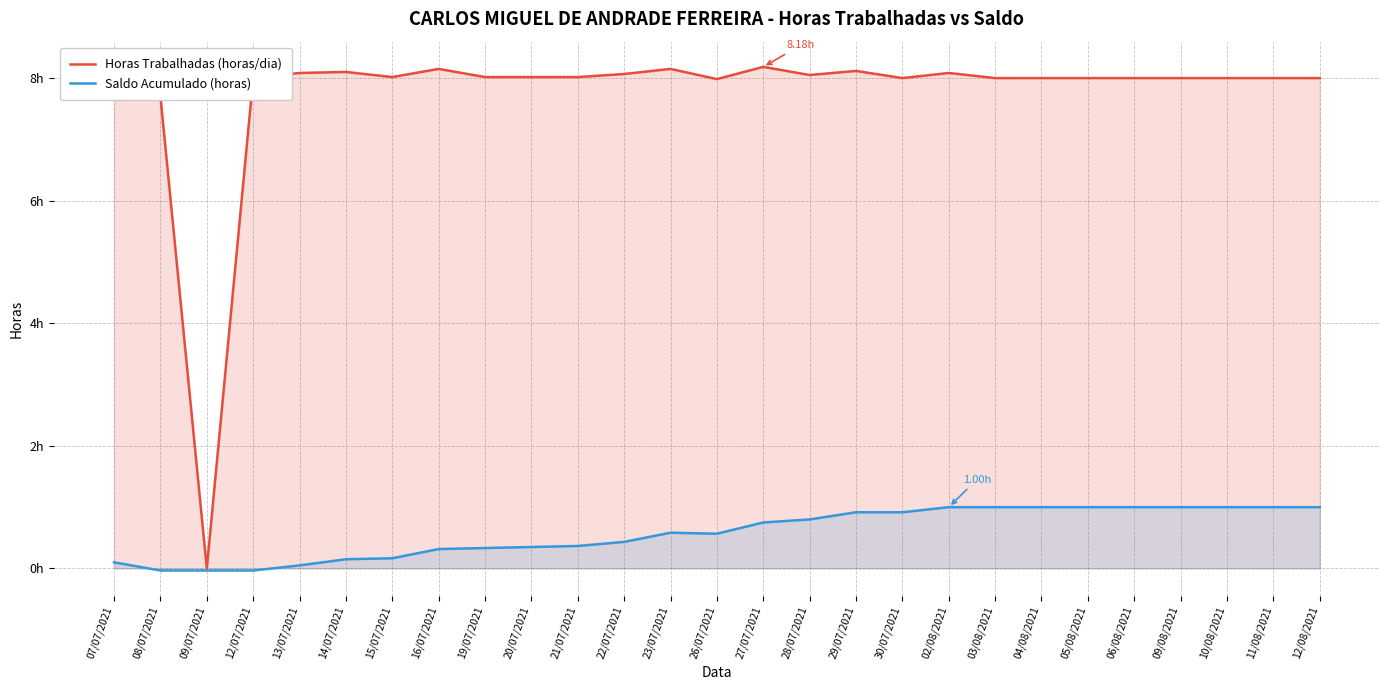

Where is the first local maximum for Horas Trabalhadas (horas/dia)?

14/07/2021